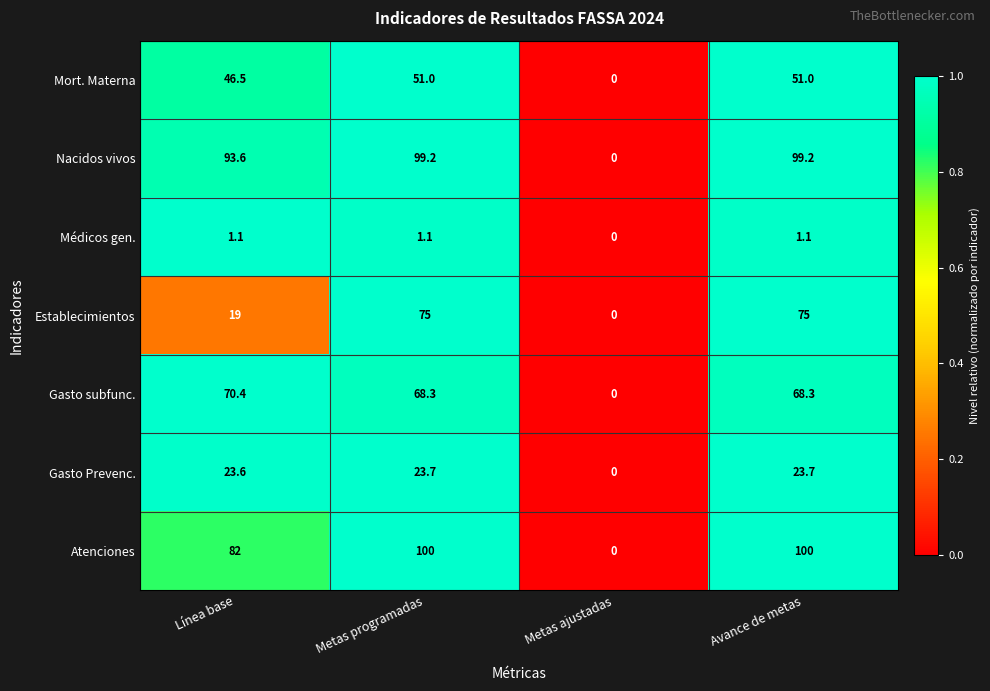

Which series has the largest range (max minus min)?

Atenciones